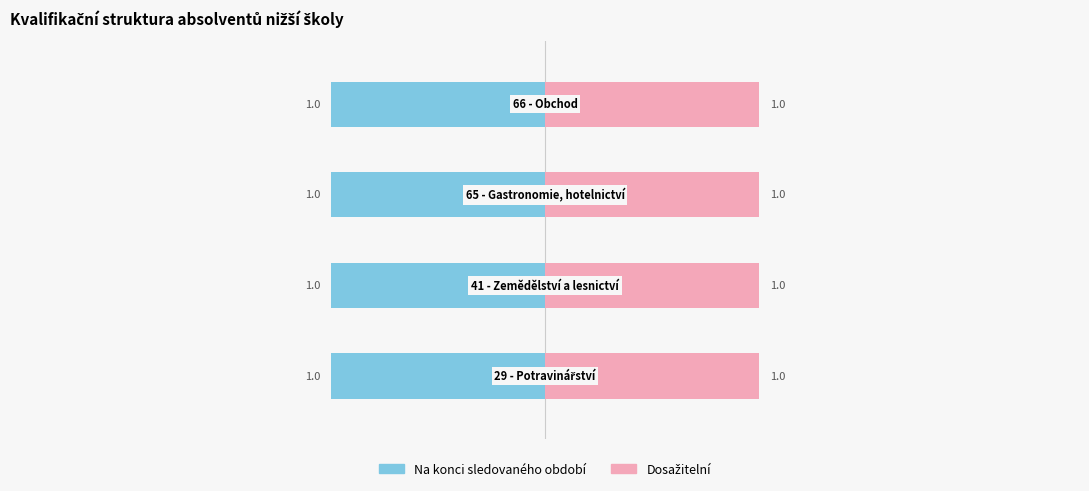

The value of Dosažitelní at 66 - Obchod is 1. True or false?

True